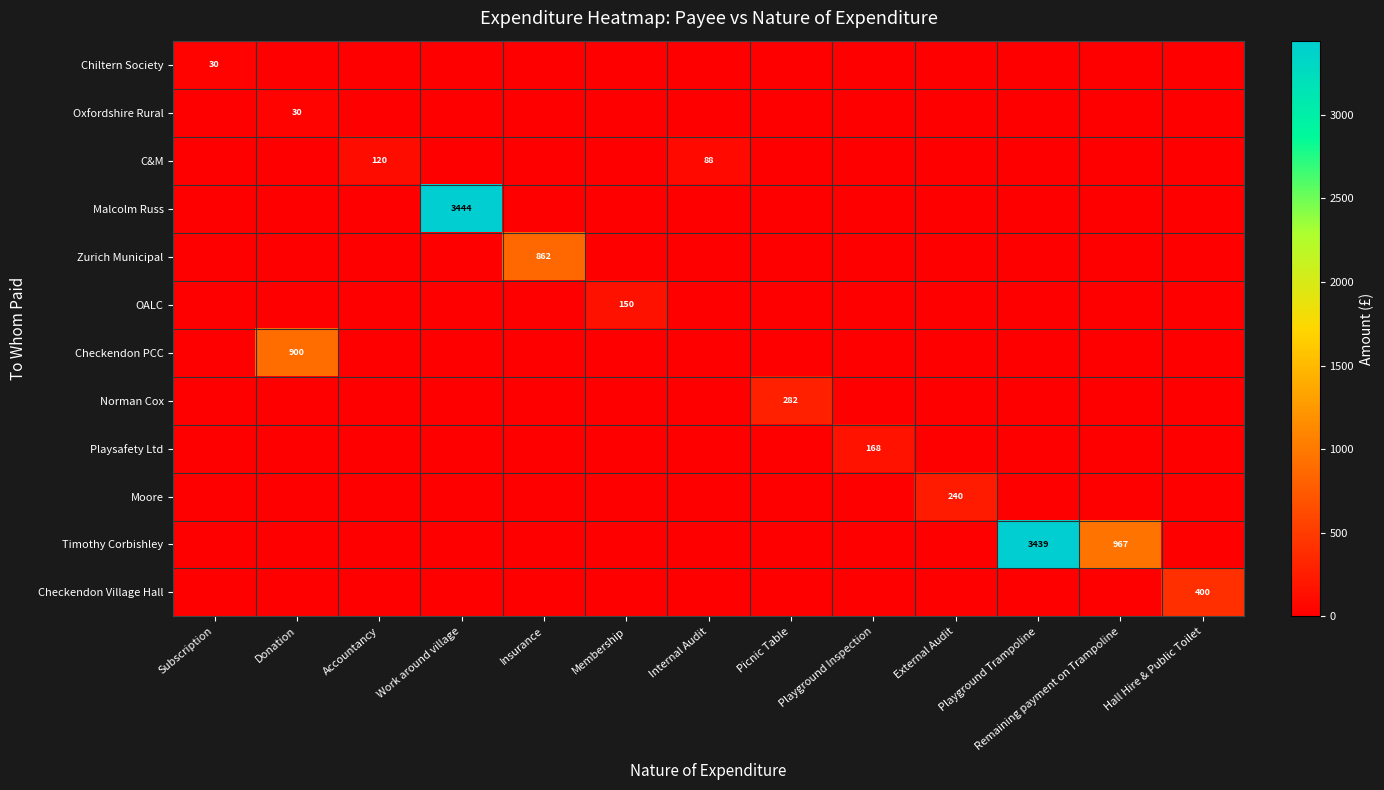

At which category is the sum across all series the highest?

Work around village